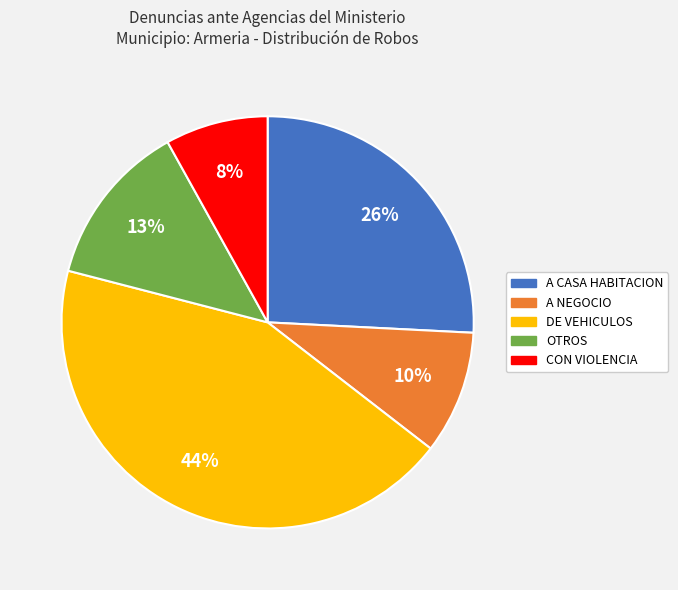

To the nearest percent, what is the average slice percentage?

20%